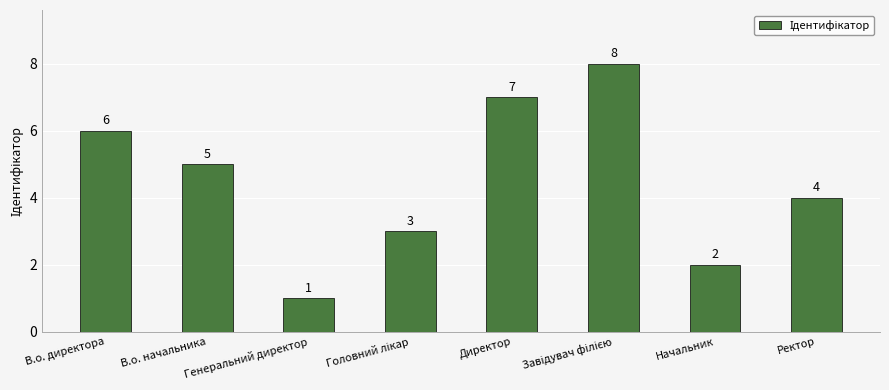

Where does the data first go above 5?

В.о. директора